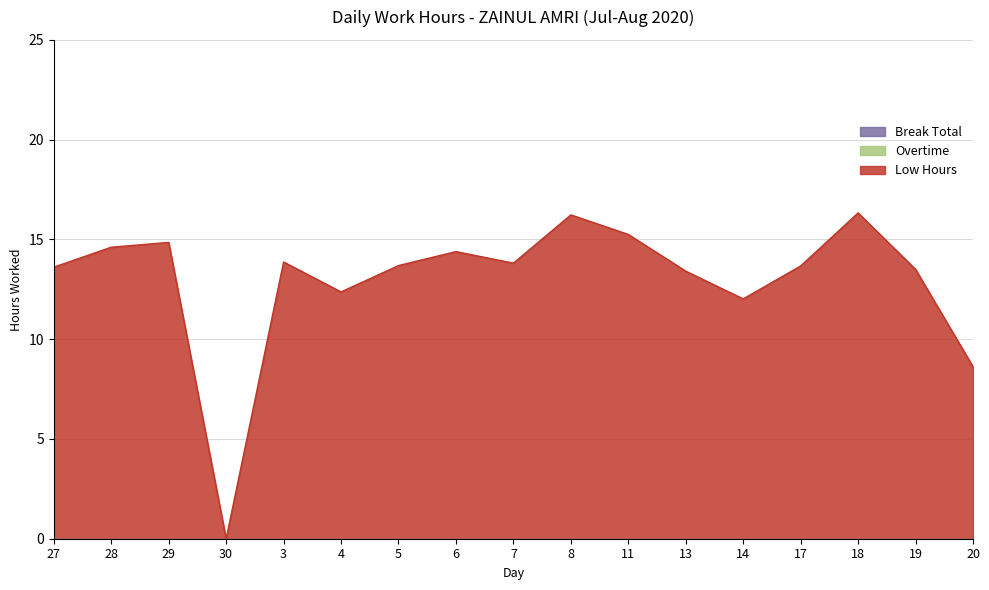

What is the greatest value displayed?

16.3